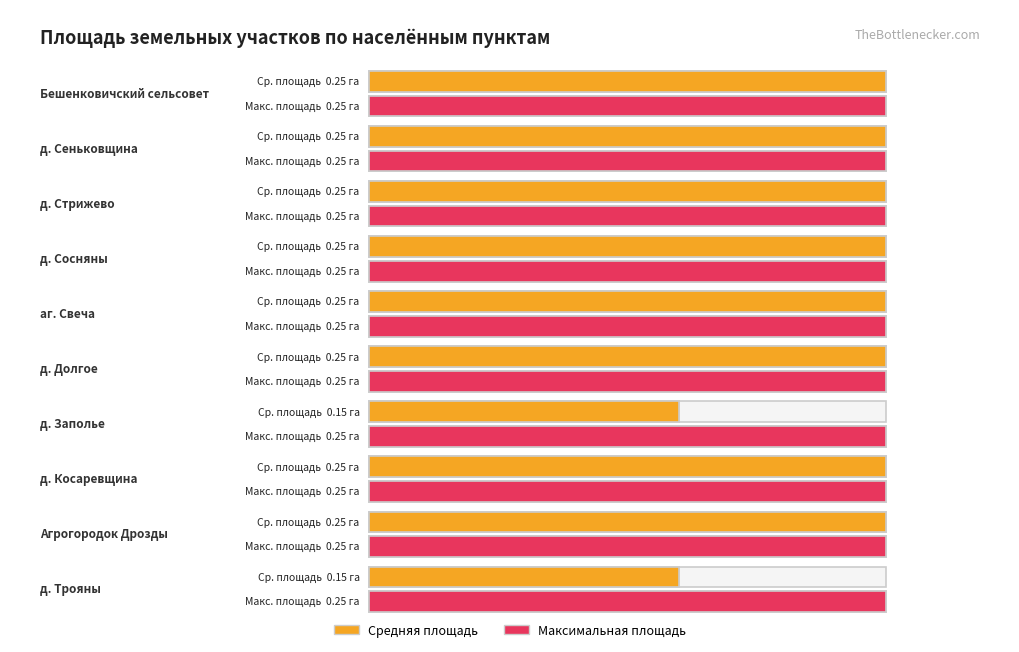

What is the sum of all Maximum utilization values?

2.5